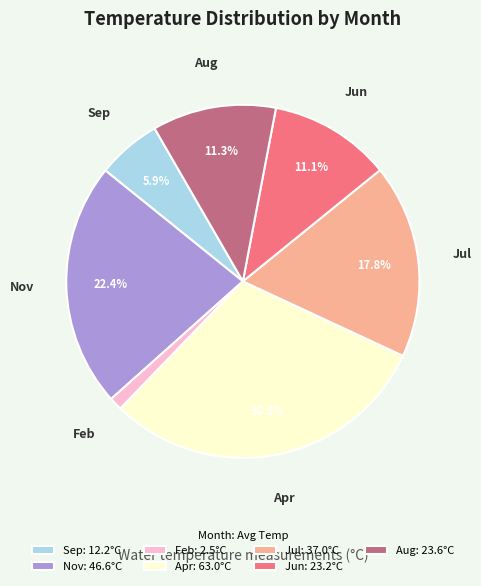

To the nearest percent, what is the difference between the largest and smallest slice percentages?

29%